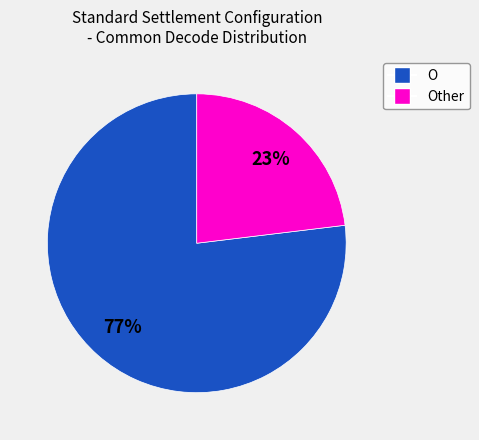

To the nearest percent, what is the average slice percentage?

50%